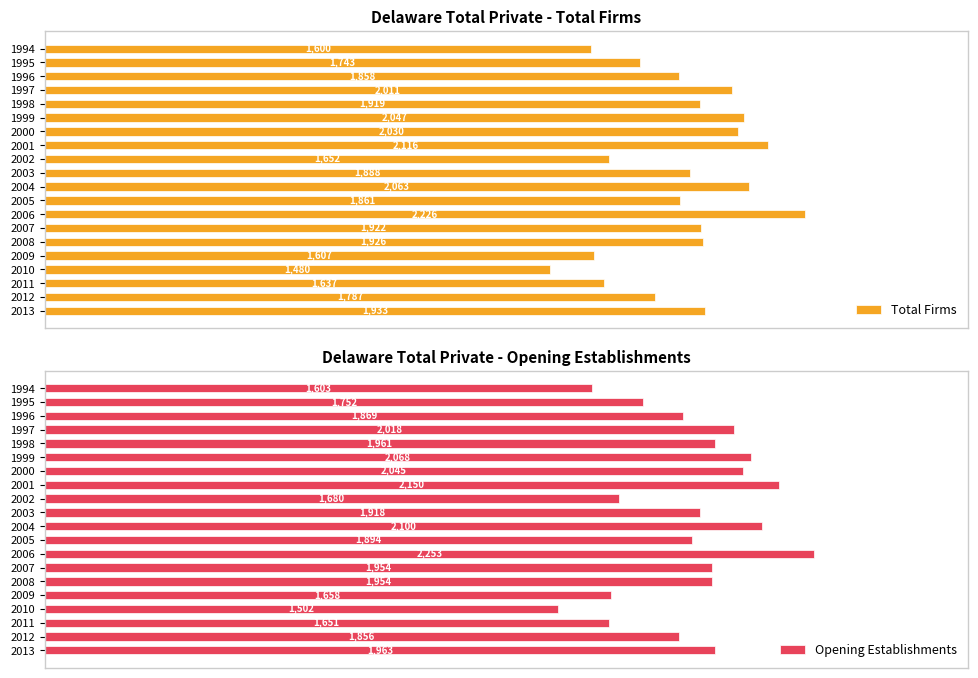

Which series has the largest total across all categories?

Opening Establishments